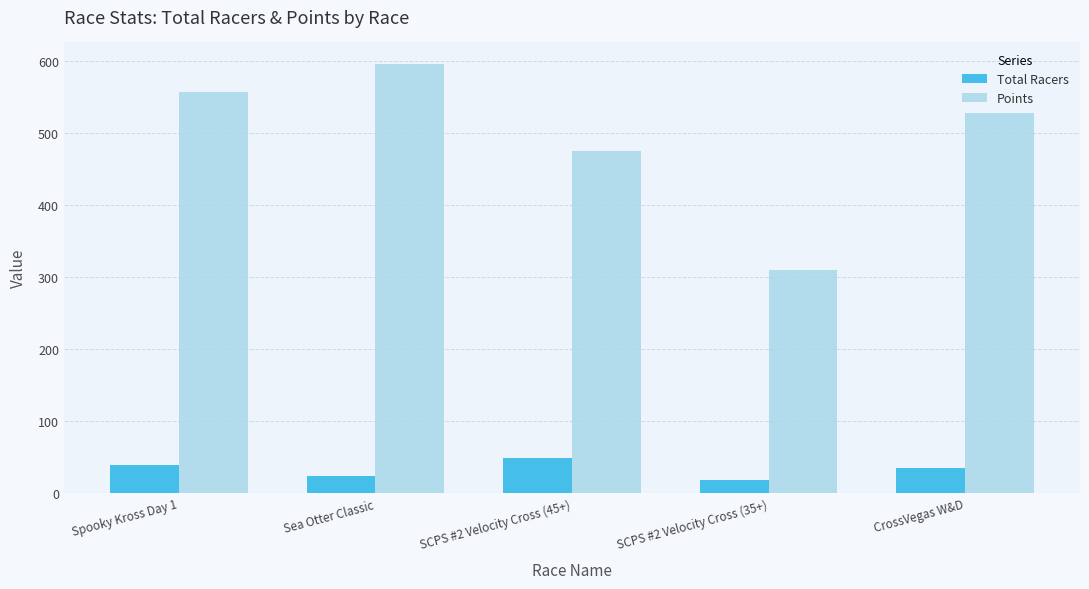

Rank the series at CrossVegas W&D from lowest to highest value.

Total Racers, Points